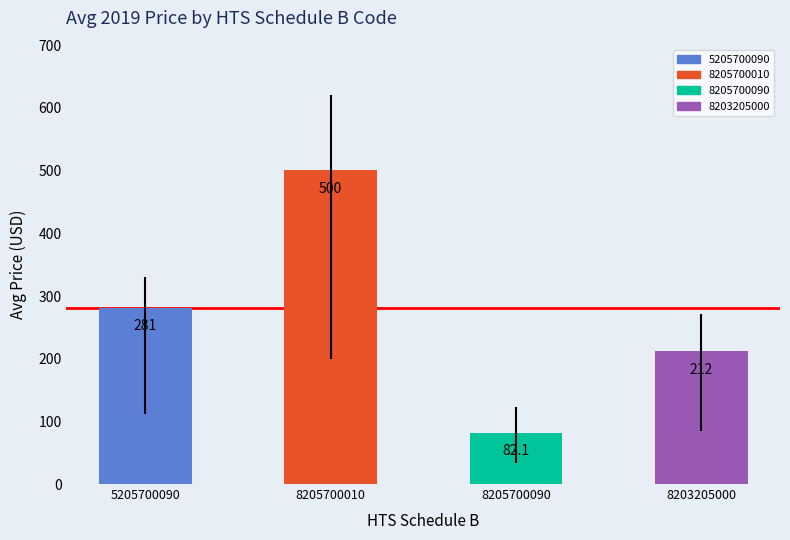

Which category has the highest value across all series?

8205700010